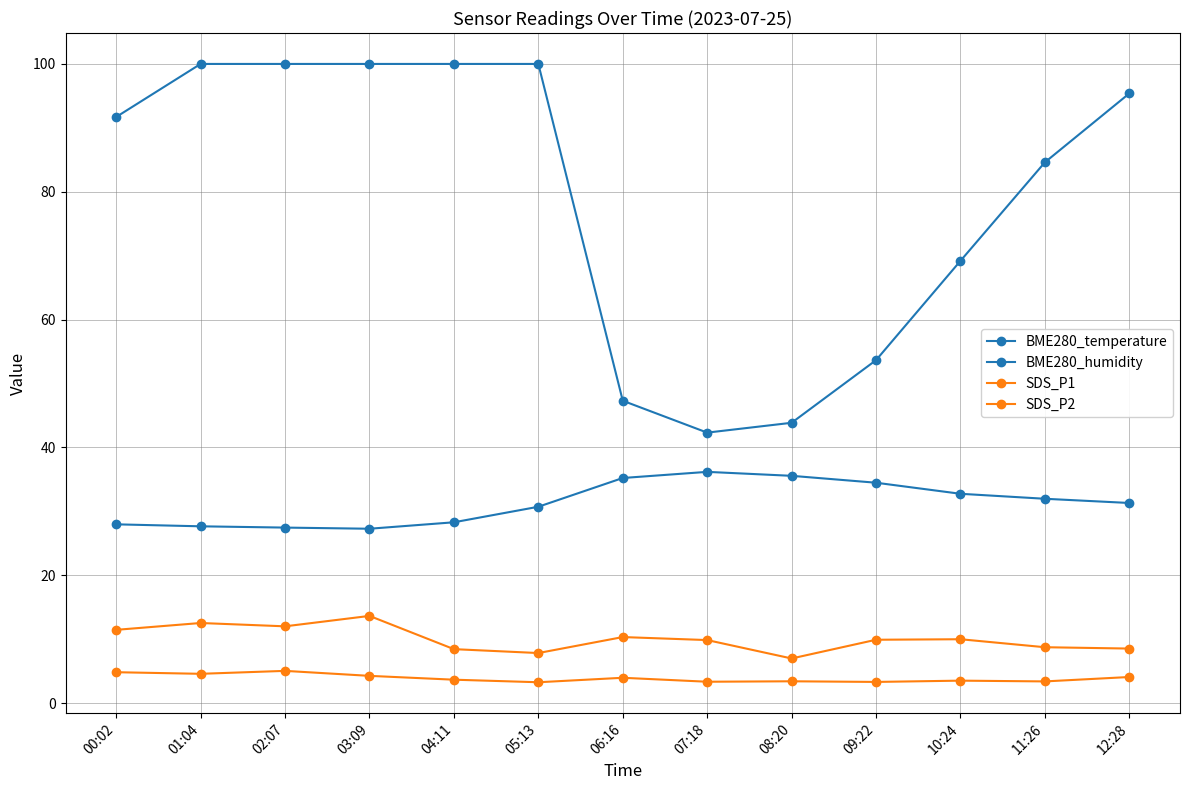

How many series are shown in this chart?

4